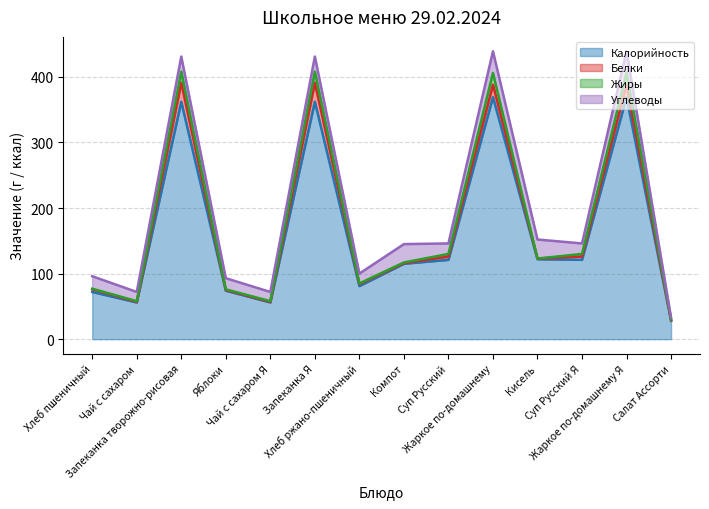

What is the label of the 14th point from the right?

Хлеб пшеничный